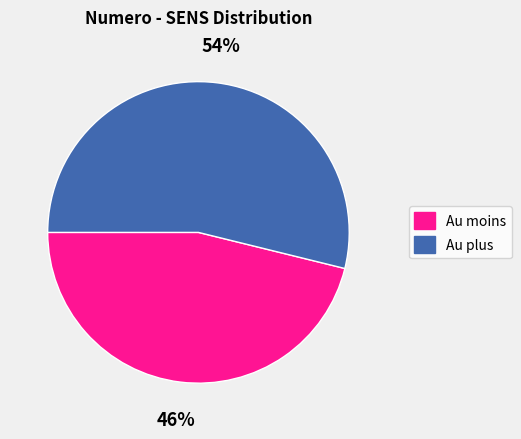

To the nearest percent, what is the difference between the largest and smallest slice percentages?

8%